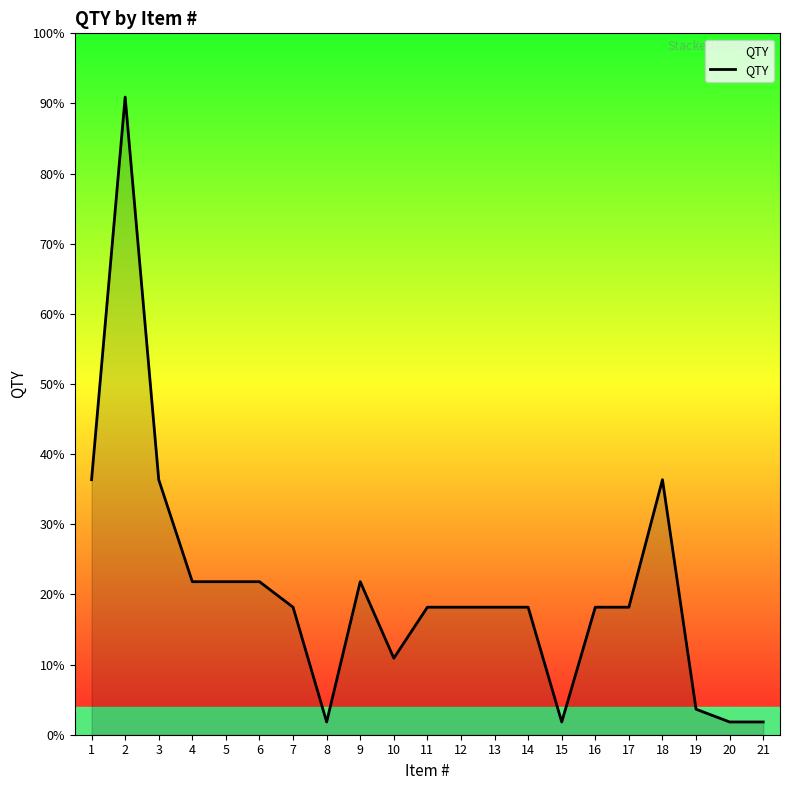

Reading left to right, transcribe all the data shown in this chart.

1=20	2=50	3=20	4=12	5=12	6=12	7=10	8=1	9=12	10=6	11=10	12=10	13=10	14=10	15=1	16=10	17=10	18=20	19=2	20=1	21=1